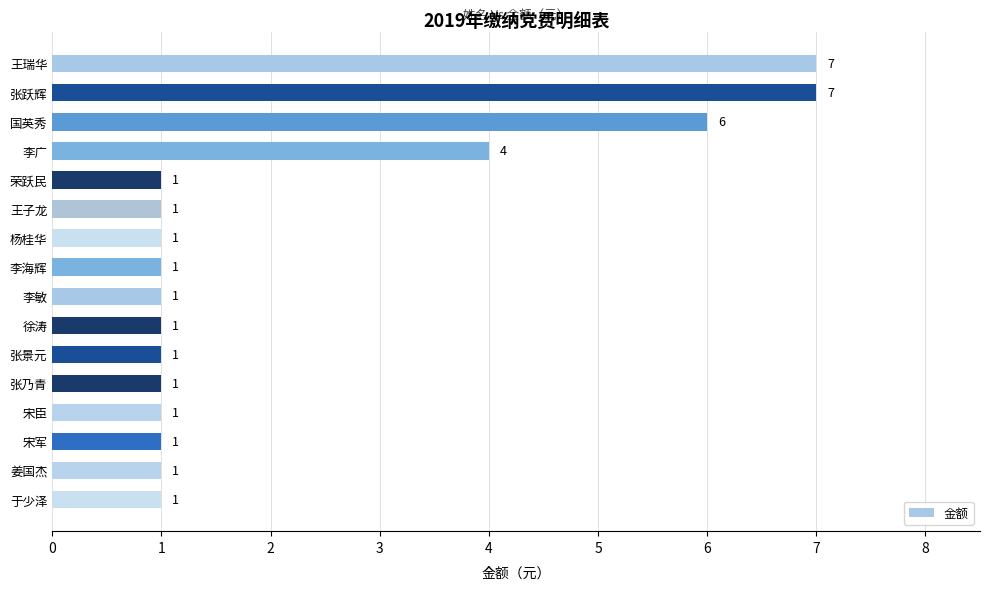

Reading top to bottom, extract all data points from this chart.

王瑞华=7	张跃辉=7	国英秀=6	李广=4	荣跃民=1	王子龙=1	杨桂华=1	李海辉=1	李敏=1	徐涛=1	张景元=1	张乃青=1	宋臣=1	宋军=1	姜国杰=1	于少泽=1